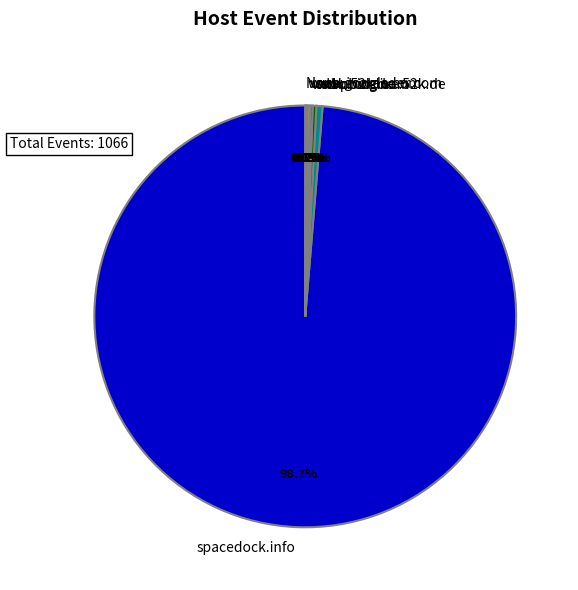

Does any single category account for the majority?

Yes